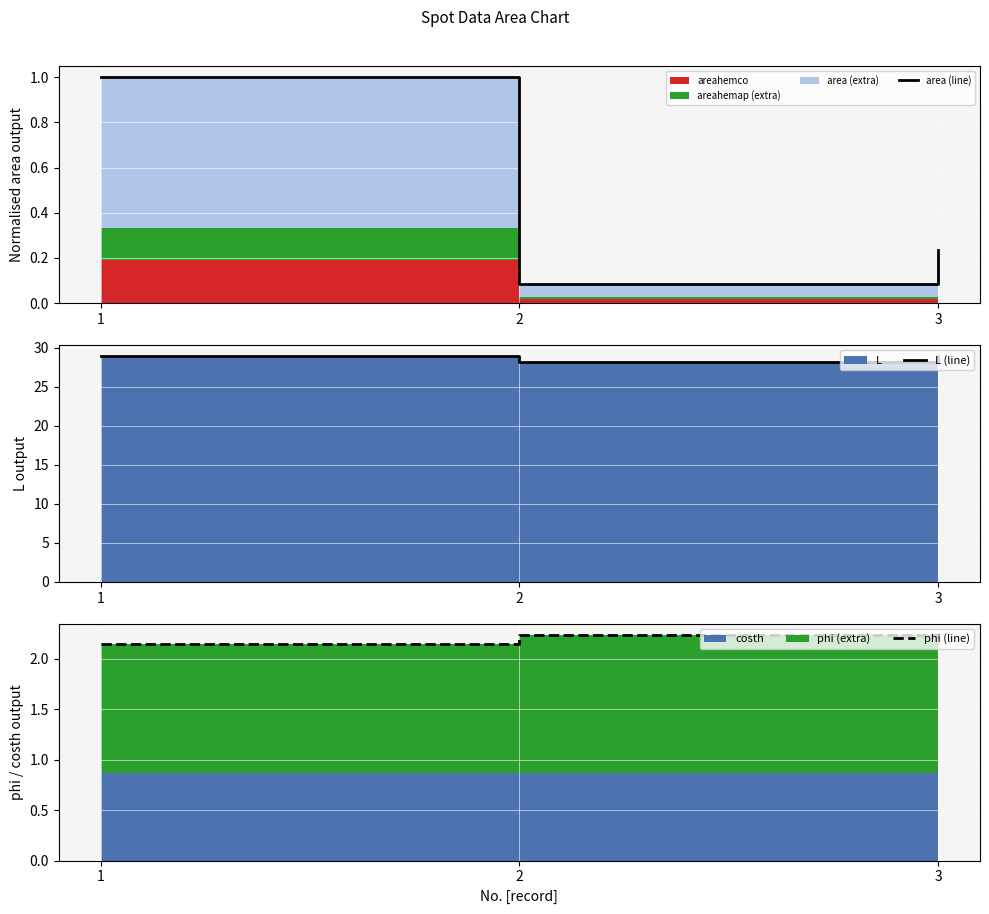

Reading left to right, transcribe all the data shown in this chart.

area (line): 1=1.0	2=0.1	3=0.2
L (line): 1=28.9	2=28.1	3=28.9
phi (line): 1=2.1	2=2.2	3=2.1